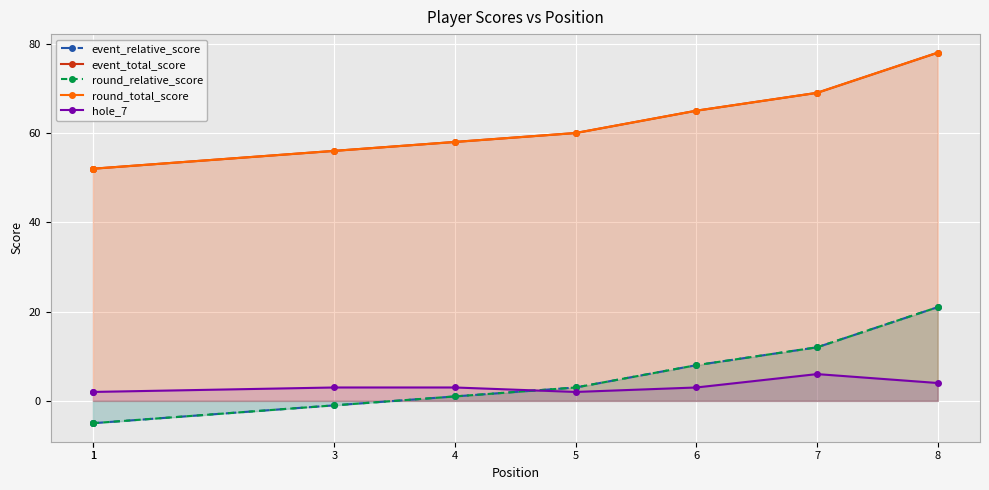

True or false: round_total_score and event_total_score cross at least once.

False